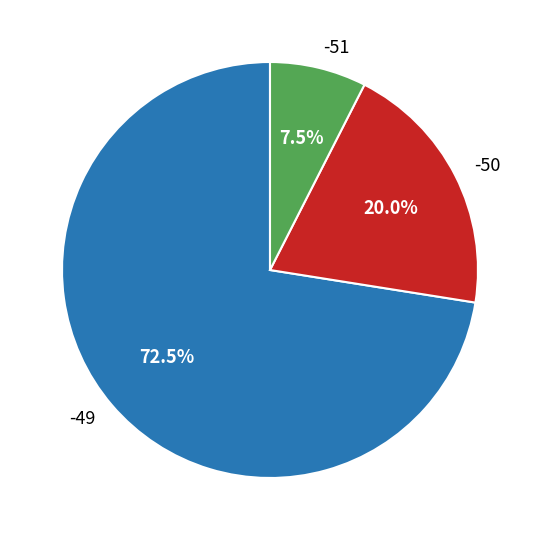

What is the ratio of the value at -49 to the value at -50?

3.6